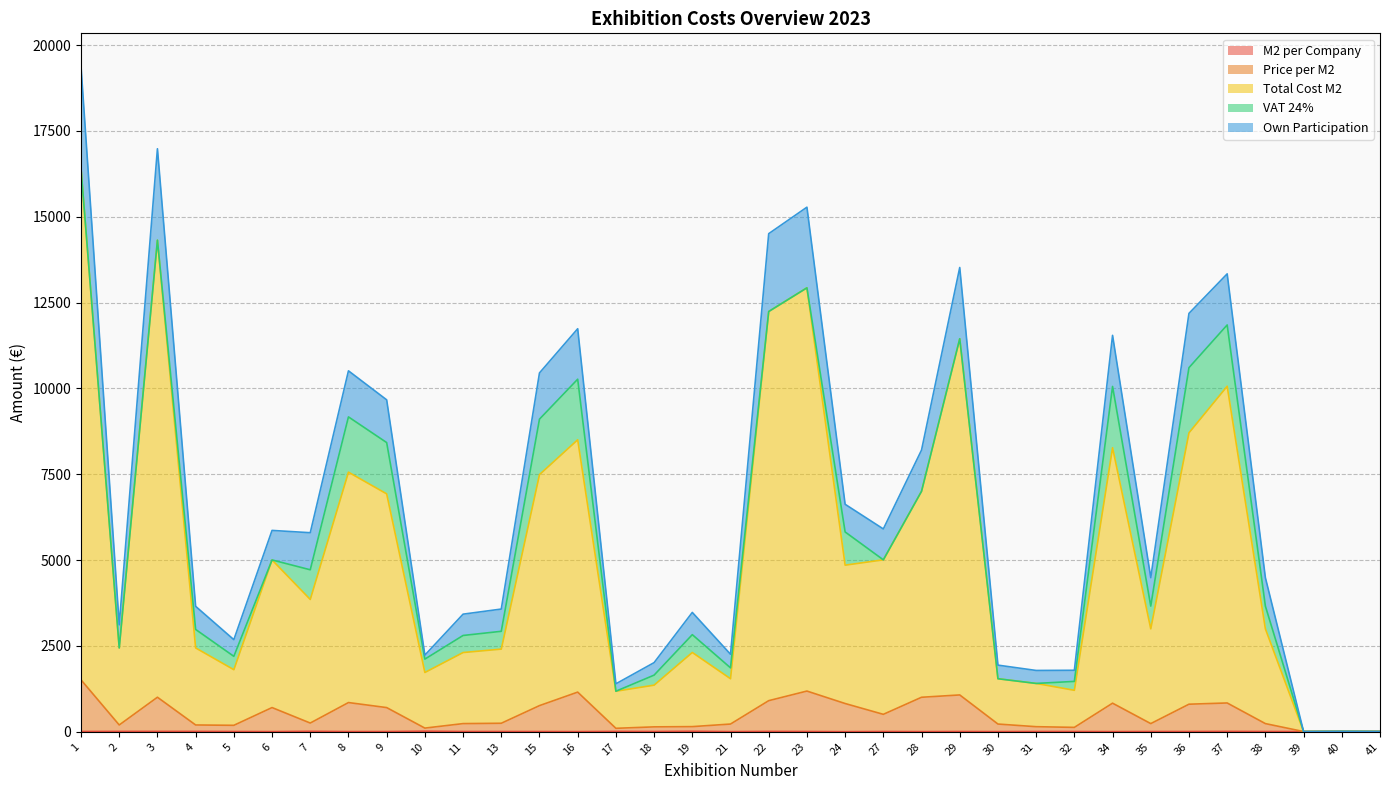

How many lines are shown in the chart?

5